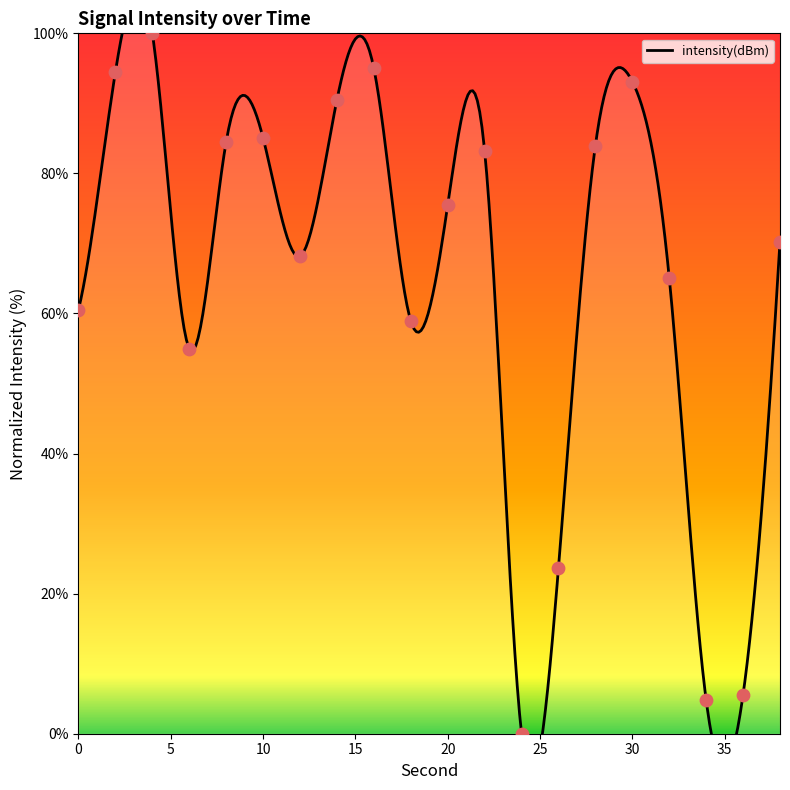

What is the ratio of the value at 34 to the value at 12?

0.1